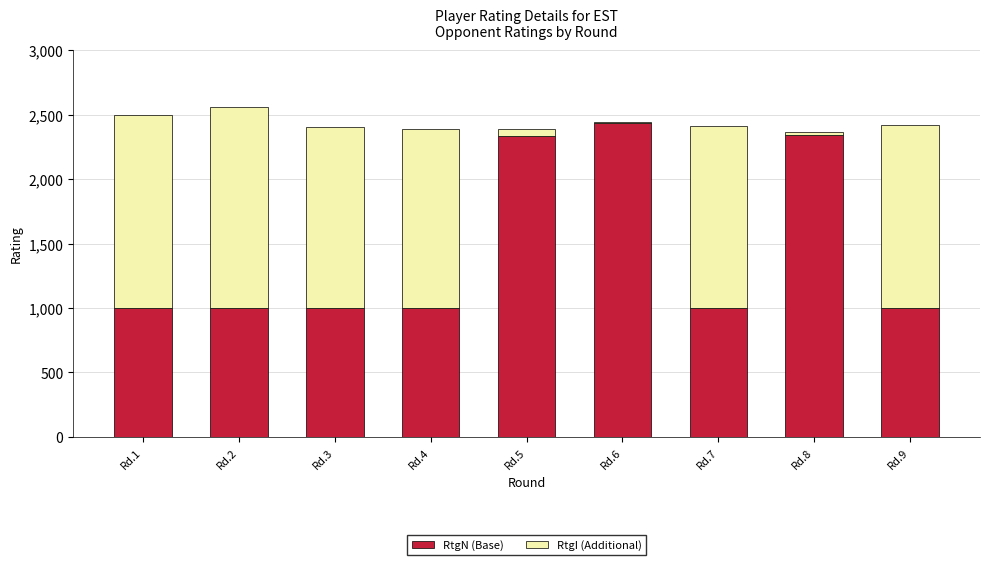

What is the average value of the RtgN (Base) series?

1457